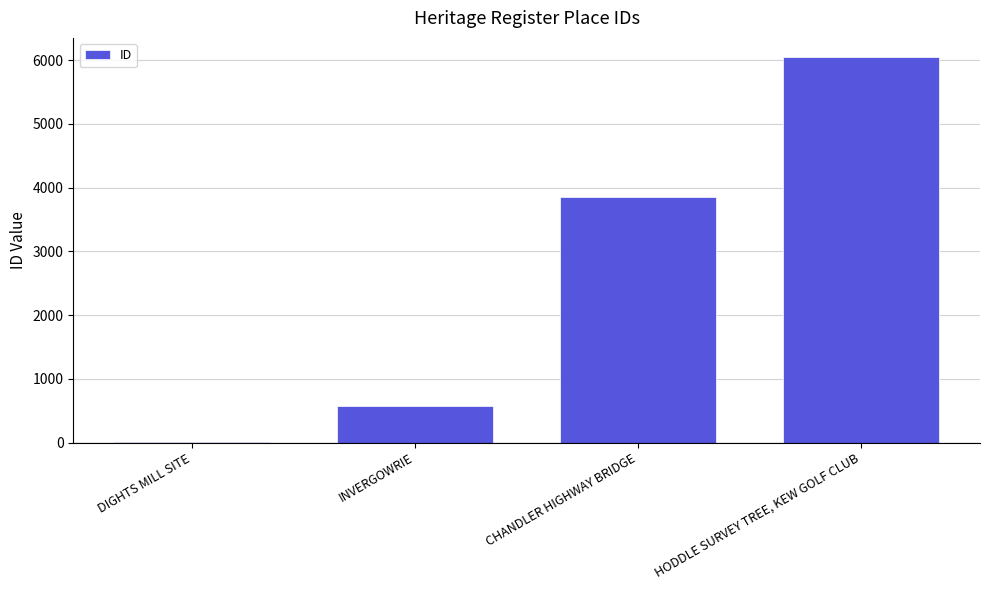

The chart shows a value of 1583 at CHANDLER HIGHWAY BRIDGE. True or false?

False